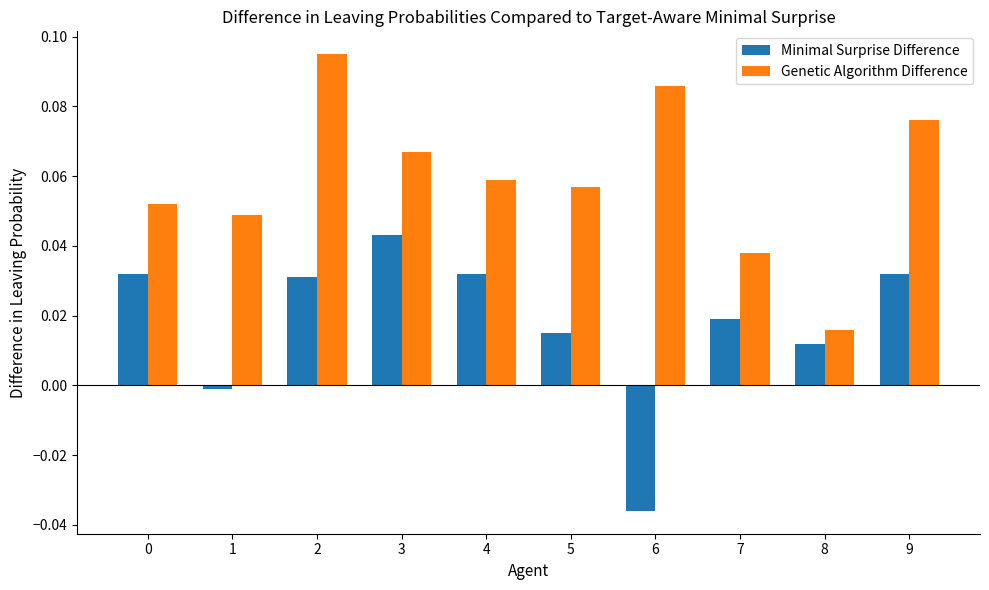

Between 0 and 7, which series saw the biggest shift?

Genetic Algorithm Difference